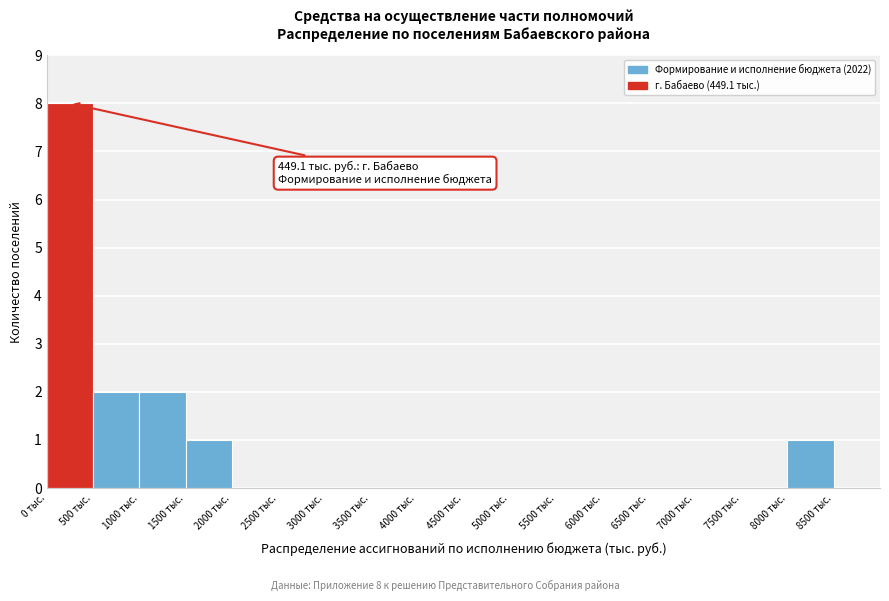

Over which range of the x-axis is the bar tallest?

0 to 500